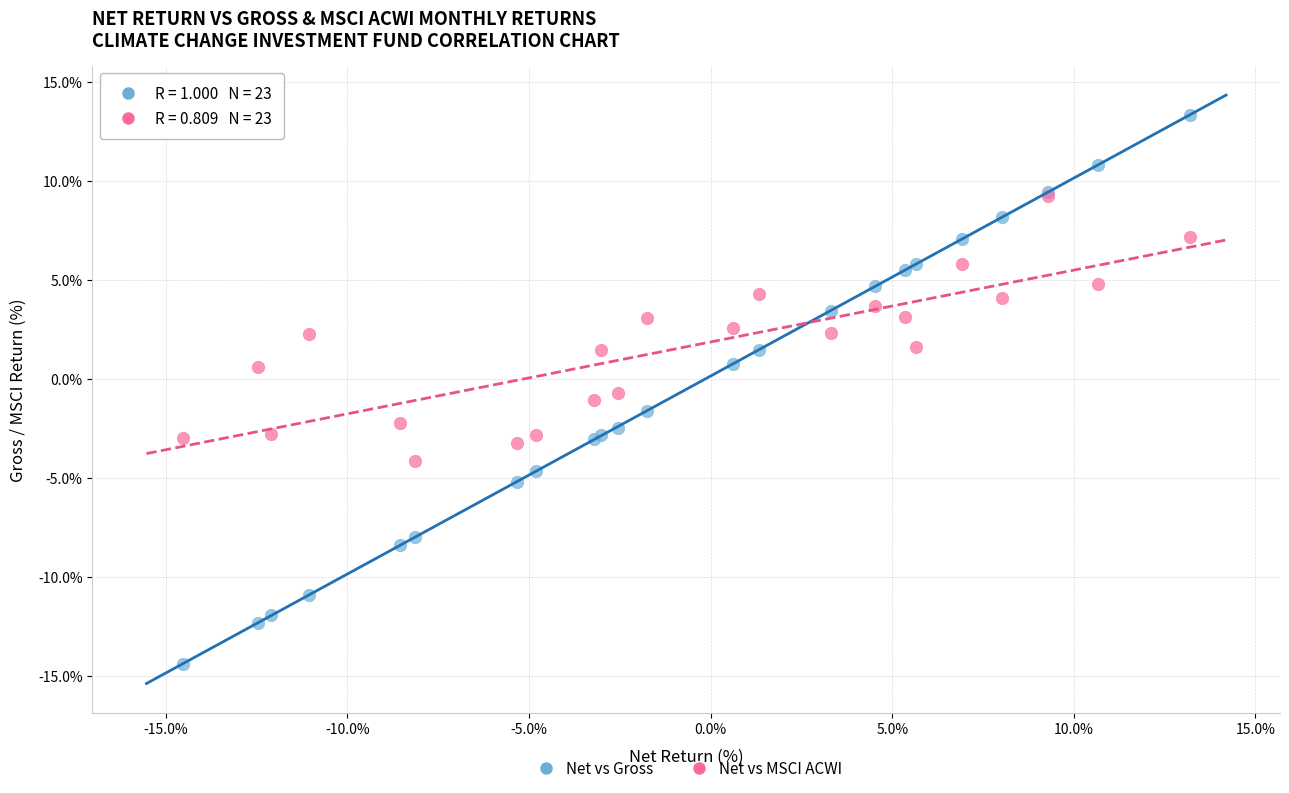

Which series has the widest spread of Y values?

Net vs Gross